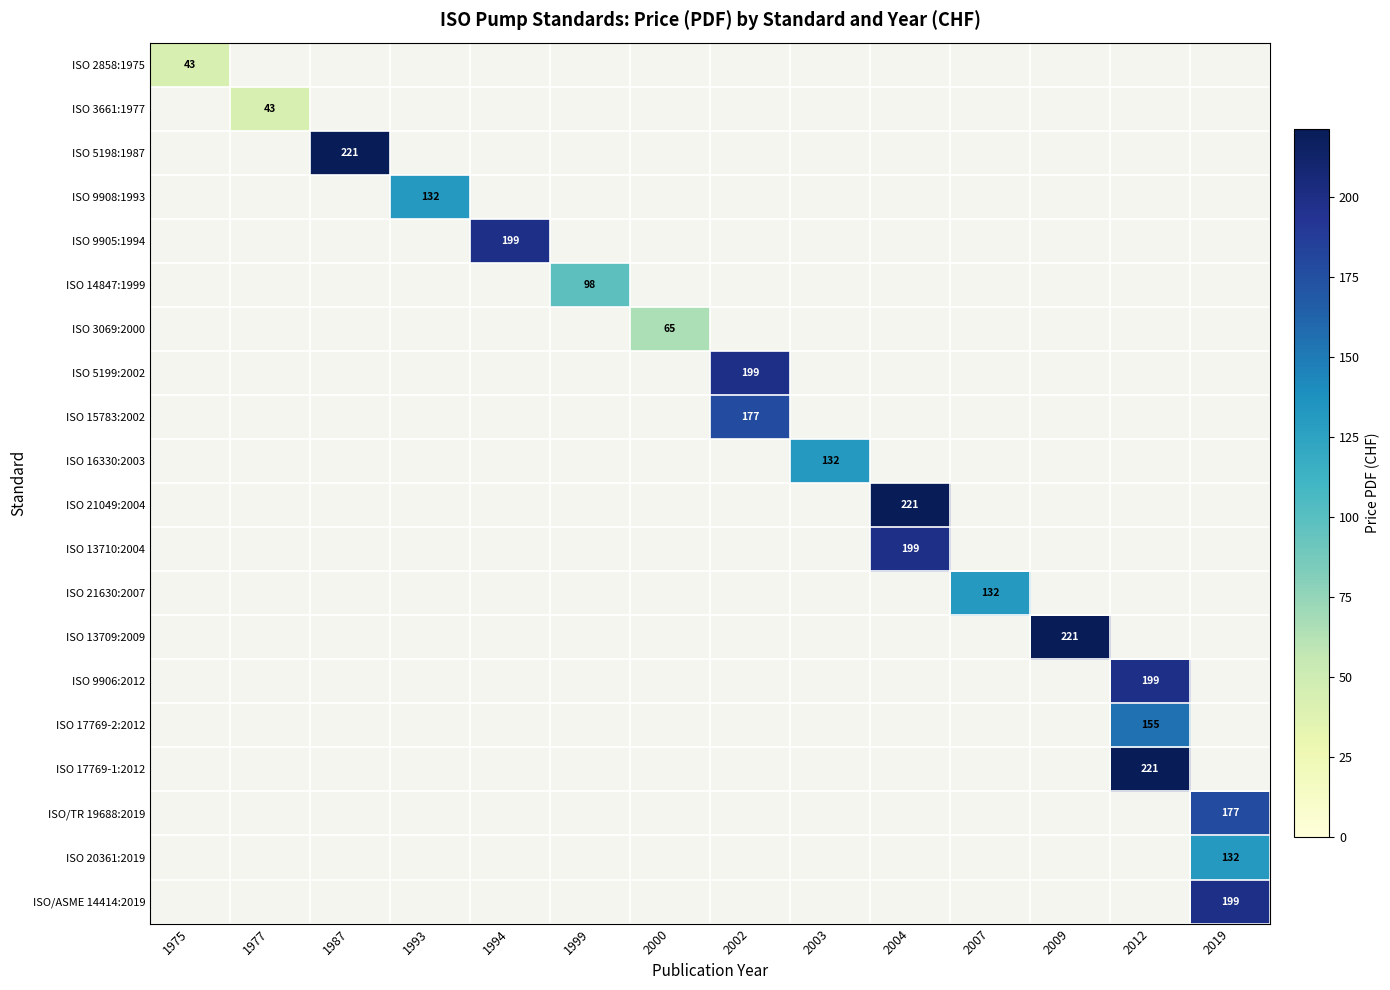

What is the sum of all ISO 15783:2002 values?

177